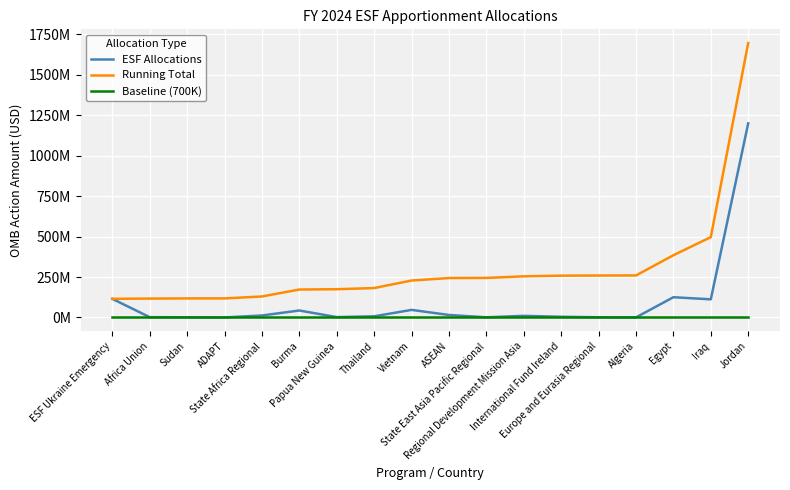

How many categories are shown in the chart?

18